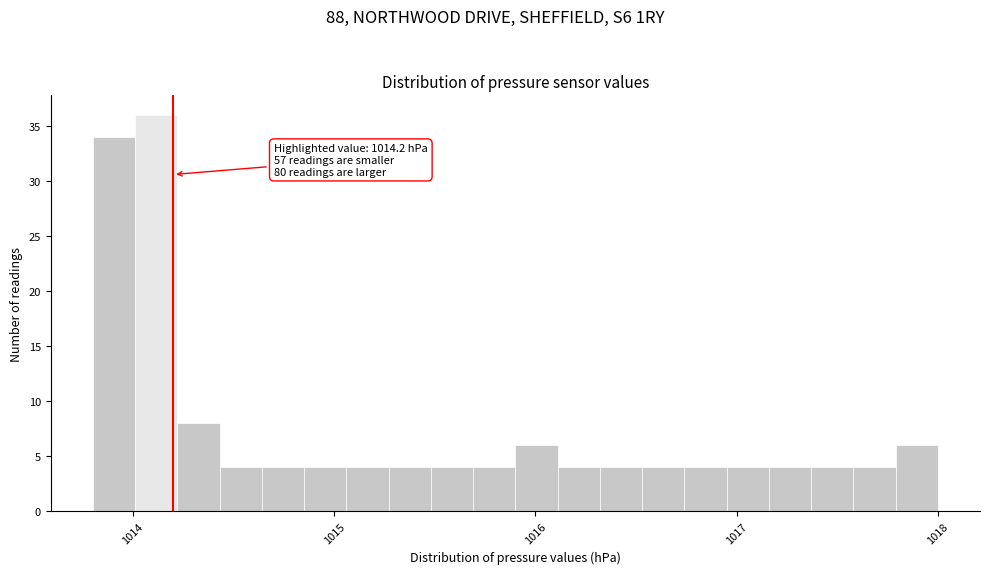

Around what value on the x-axis is the tallest bar? Give the approximate position of its centre, as read against the axis.

1014.1